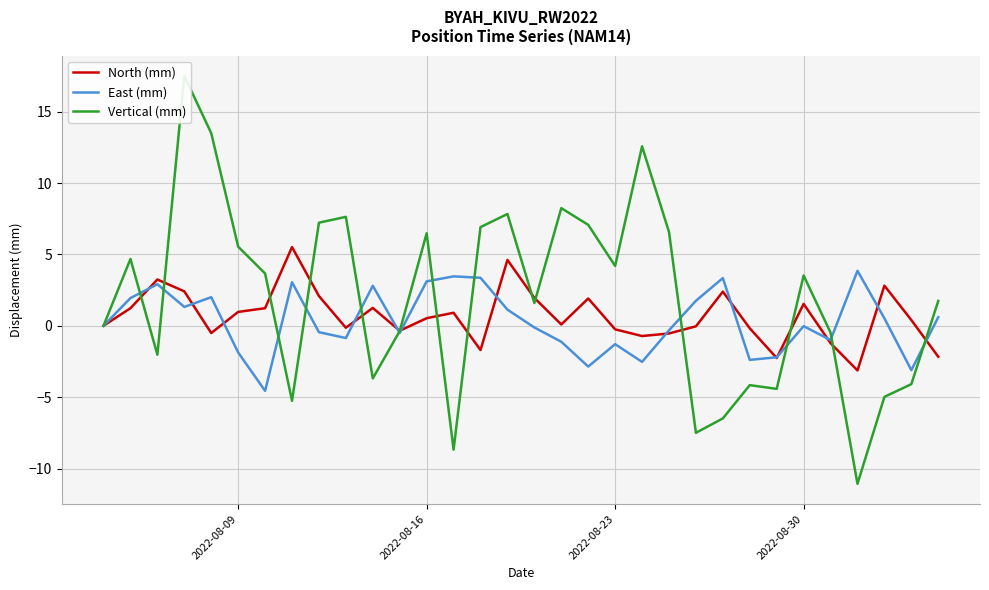

What is the maximum value for North (mm)?

5.5